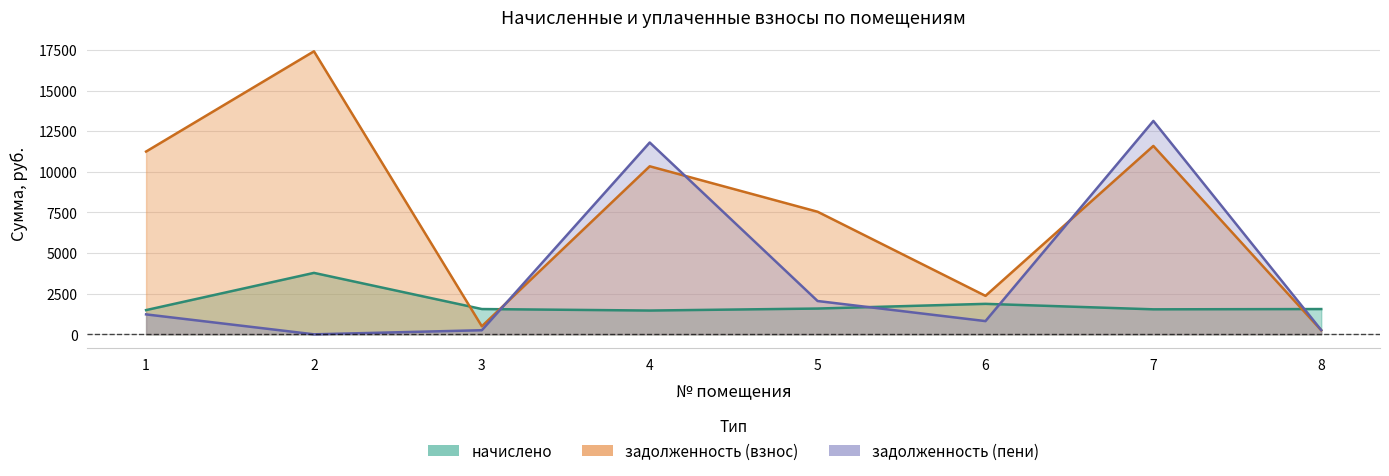

Where is задолженность (взнос) nearest to the value 8830?

5